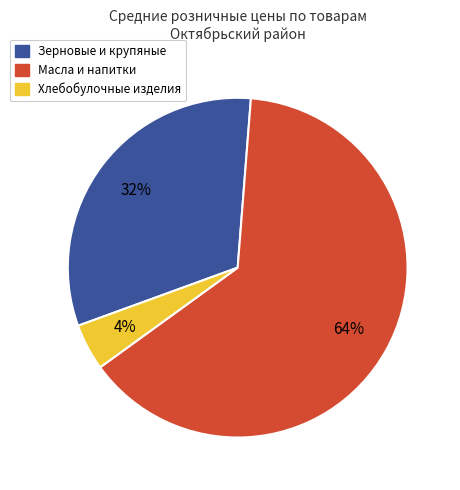

Is there any slice that represents more than half of the pie?

Yes